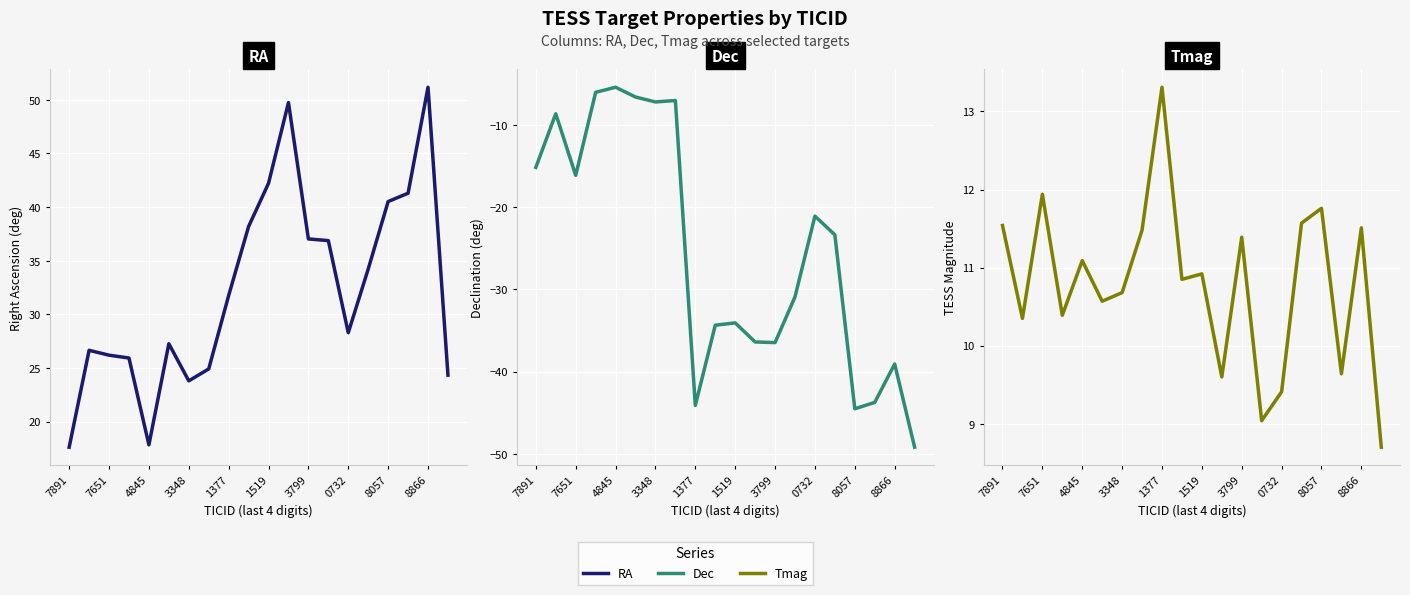

The Tmag series shows 8.7 at 19. True or false?

True